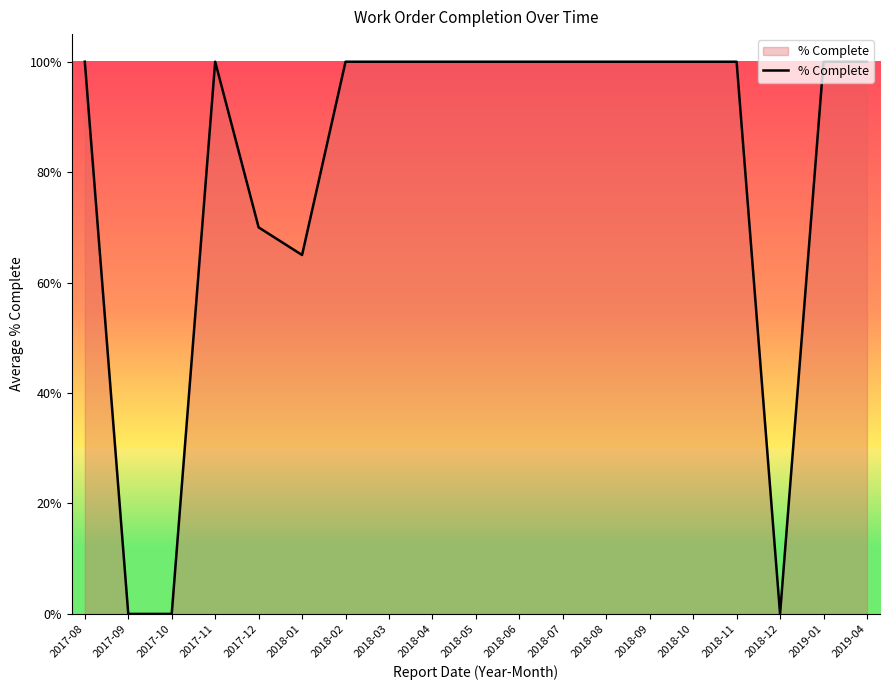

Does the chart display data point markers on the line(s)?

No